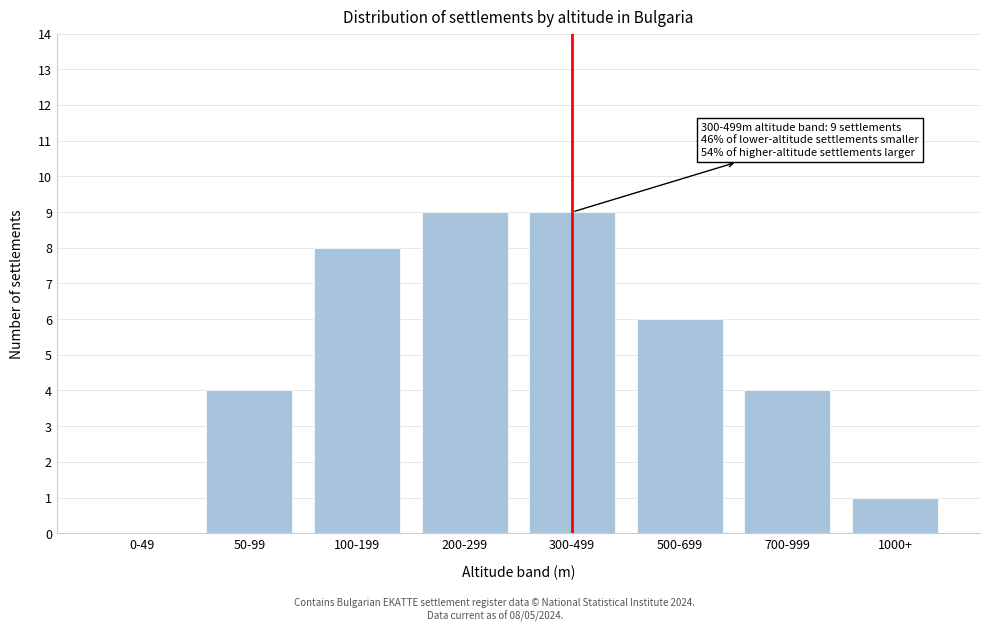

Reading right to left, extract all data points from this chart.

1000+=1	700-999=4	500-699=6	300-499=9	200-299=9	100-199=8	50-99=4	0-49=0